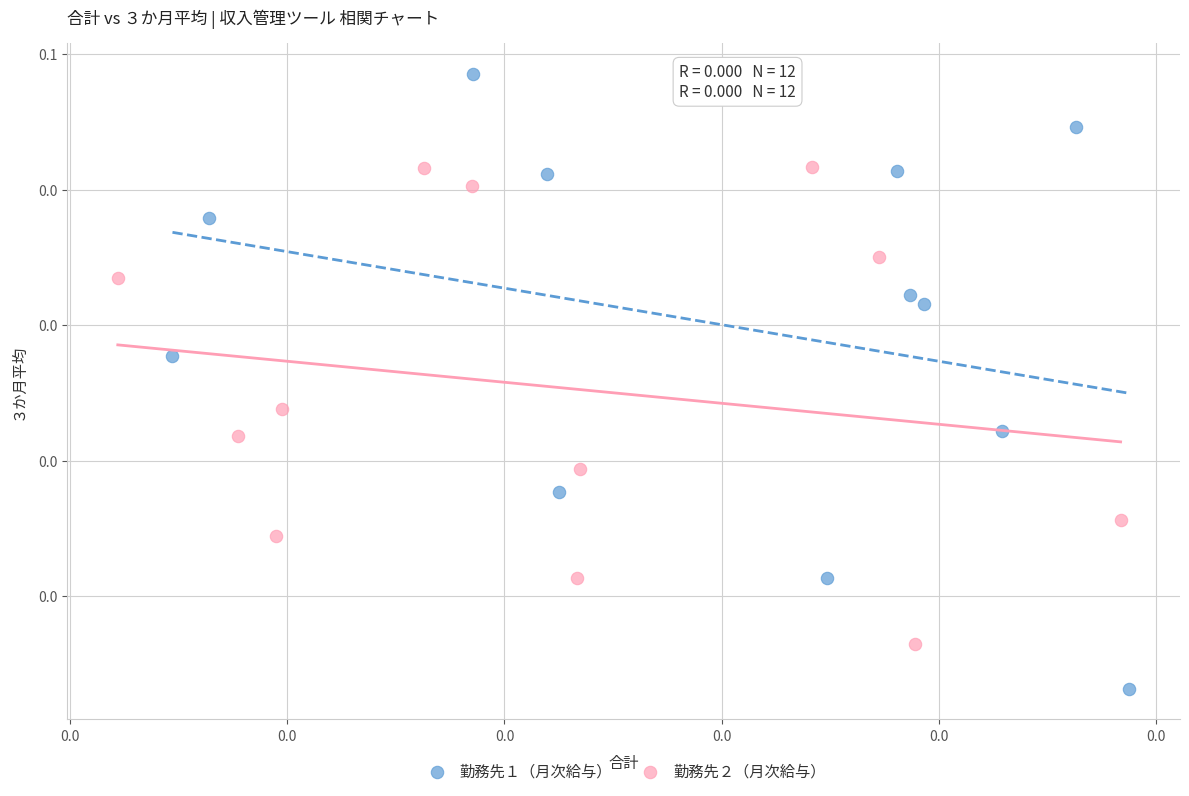

Which series reaches the maximum Y coordinate?

勤務先１（月次給与）